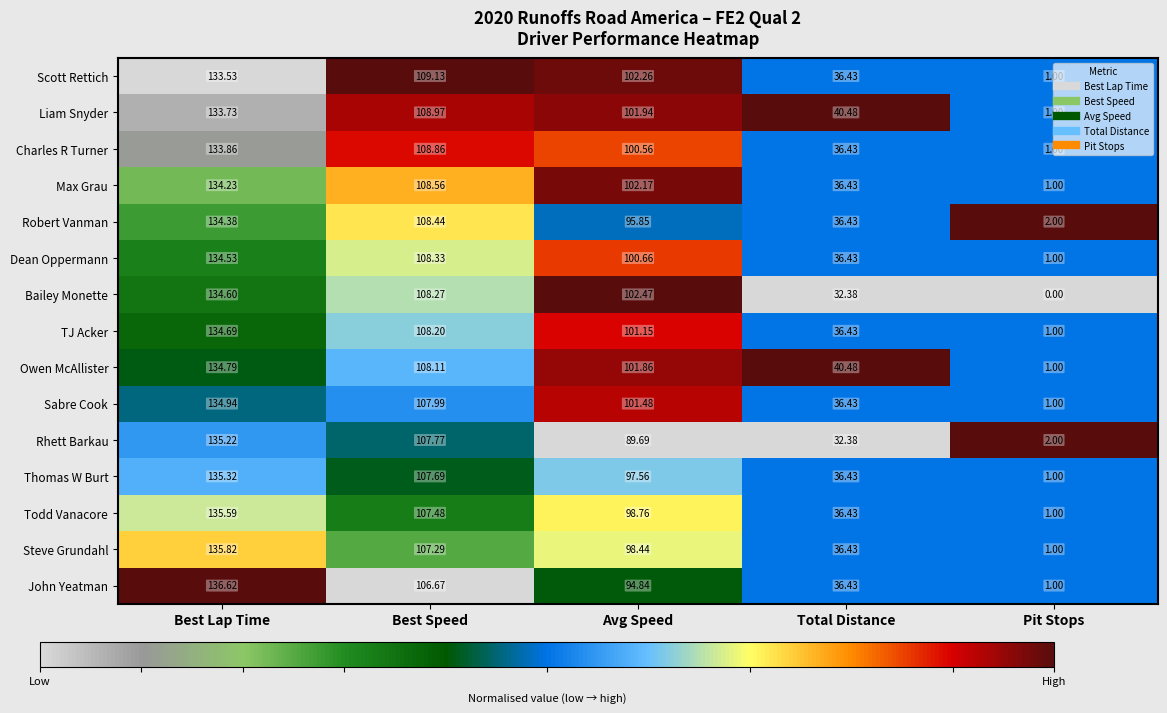

At which label is Dean Oppermann closest to 67?

Total Distance